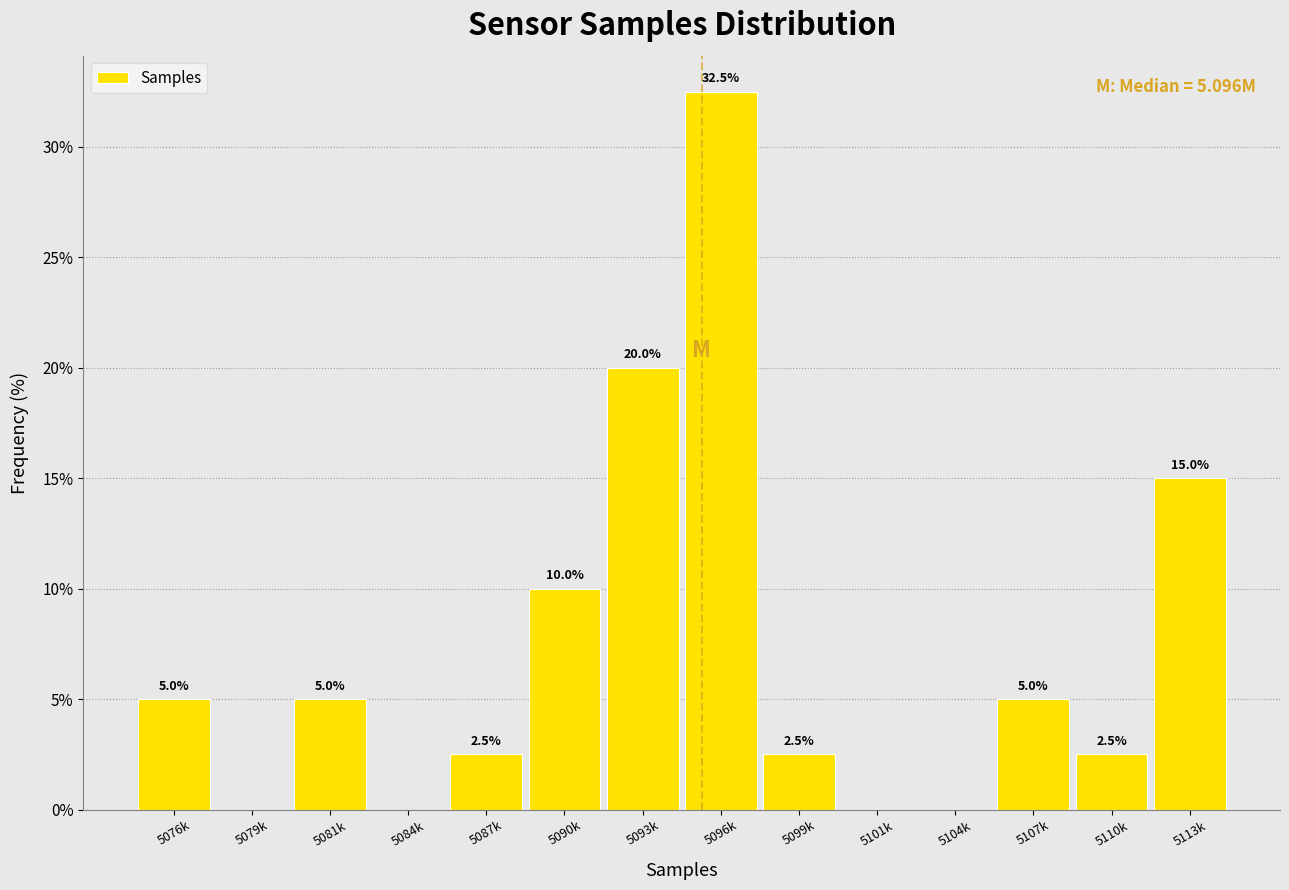

Reading left to right, extract all data points from this chart.

5076k=5.0	5079k=0.0	5081k=5.0	5084k=0.0	5087k=2.5	5090k=10.0	5093k=20.0	5096k=32.5	5099k=2.5	5101k=0.0	5104k=0.0	5107k=5.0	5110k=2.5	5113k=15.0